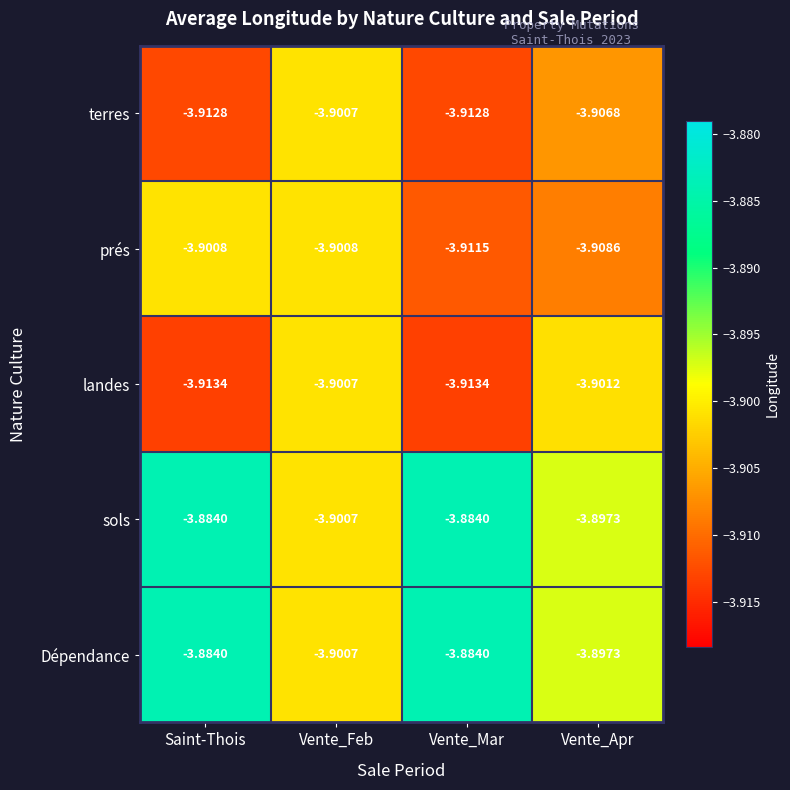

Between Saint-Thois and Vente_Mar, which series saw the biggest shift?

prés